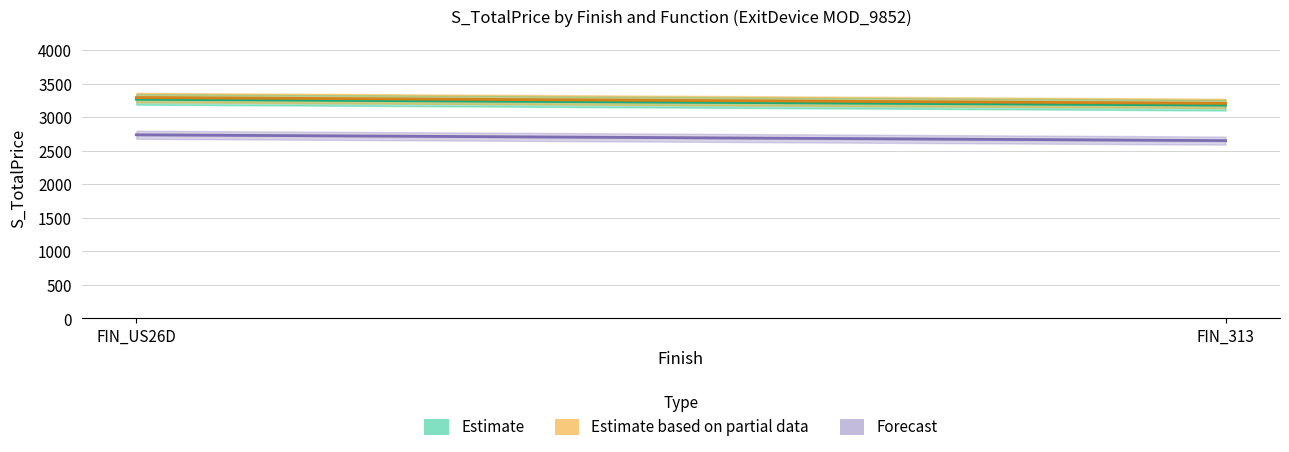

Reading left to right, what are all the values shown in this chart?

Estimate: FIN_US26D=3266	FIN_313=3179
Estimate based on partial data: FIN_US26D=3292	FIN_313=3205
Forecast: FIN_US26D=2737	FIN_313=2650